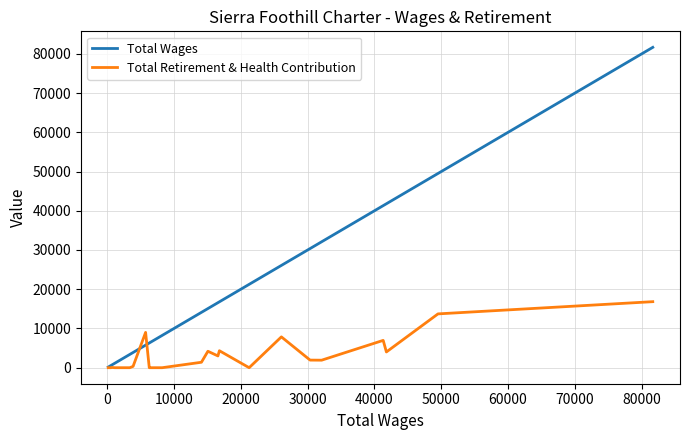

Which series has the widest spread of values?

Total Wages